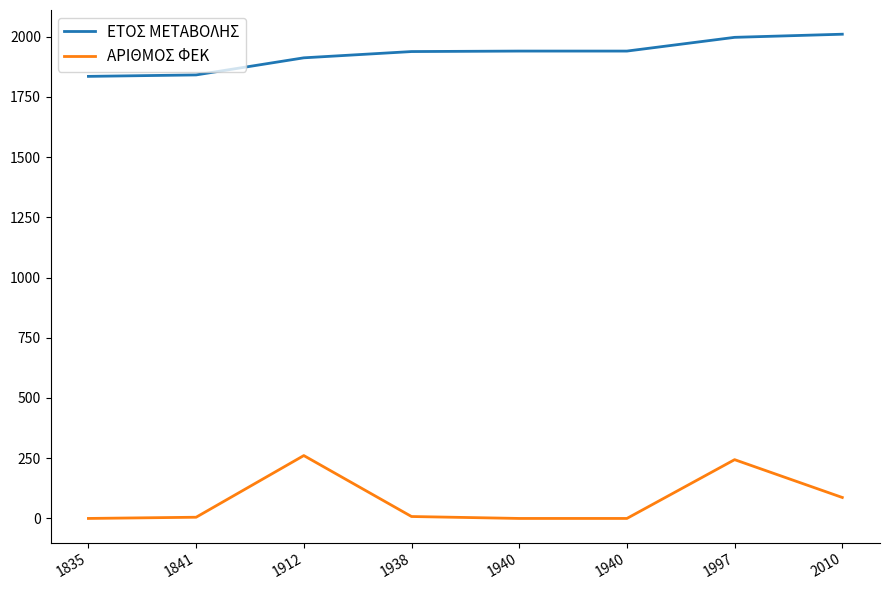

Reading left to right, extract all data points from this chart.

ΕΤΟΣ ΜΕΤΑΒΟΛΗΣ: 1835=1835	1841=1841	1912=1912	1938=1938	1940=1940	1940=1940	1997=1997	2010=2010
ΑΡΙΘΜΟΣ ΦΕΚ: 1835=0	1841=5	1912=261	1938=8	1940=0	1940=0	1997=244	2010=87